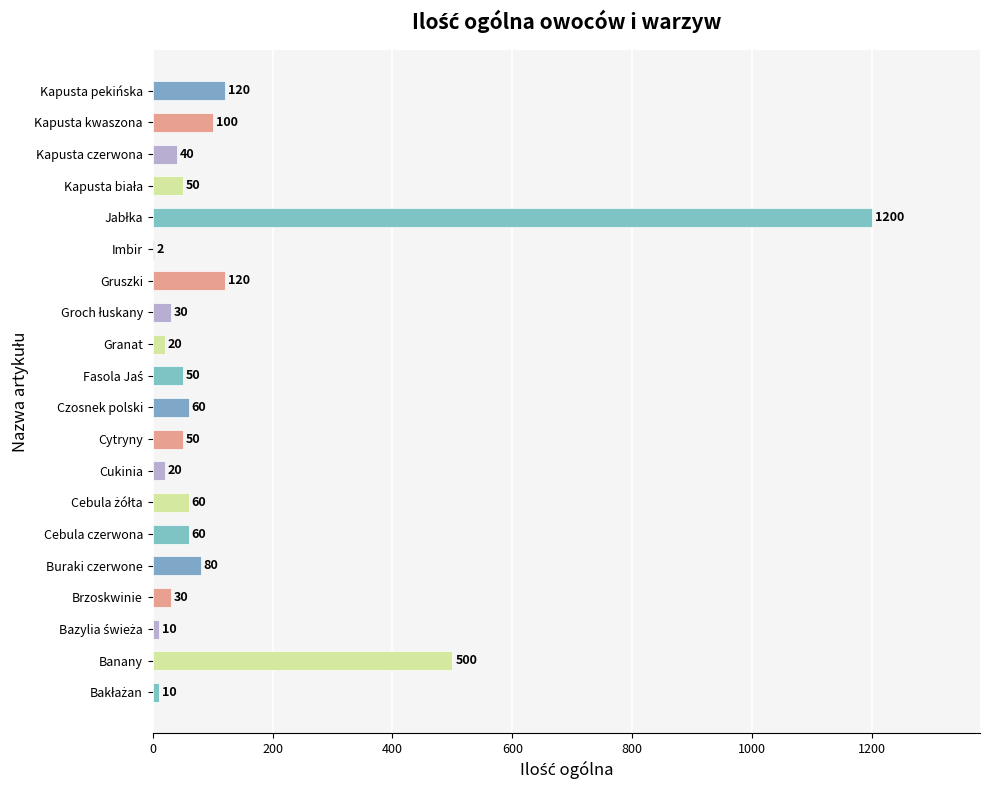

True or false: the data shows 53 at Kapusta pekińska.

False